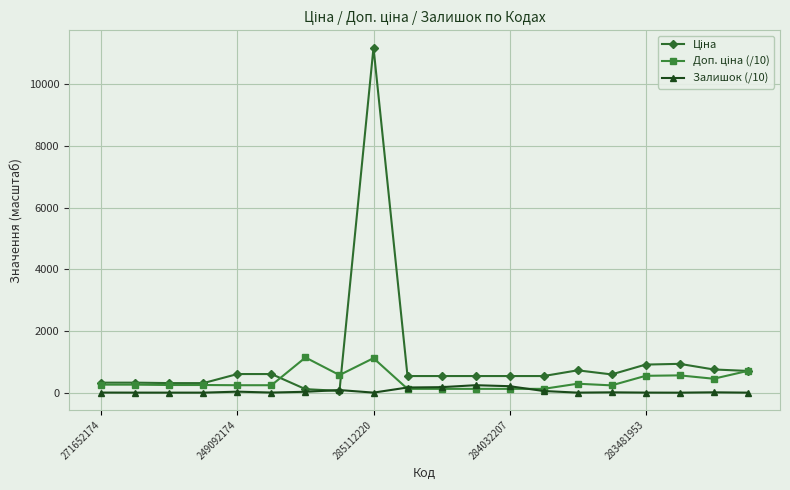

After their last crossing, which series has the higher values: Залишок (/10) or Ціна?

Ціна